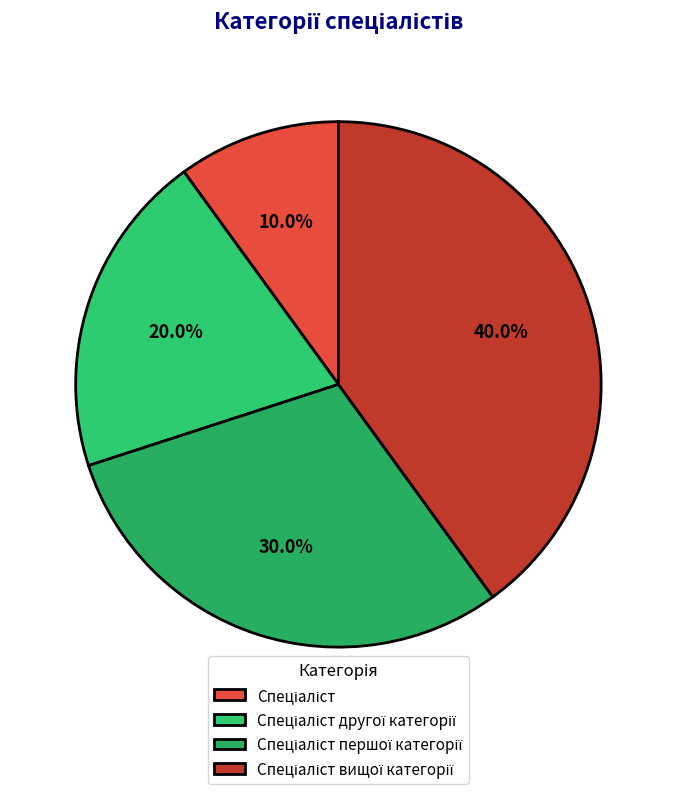

To the nearest percent, what portion does Спеціаліст першої категорії represent?

30%